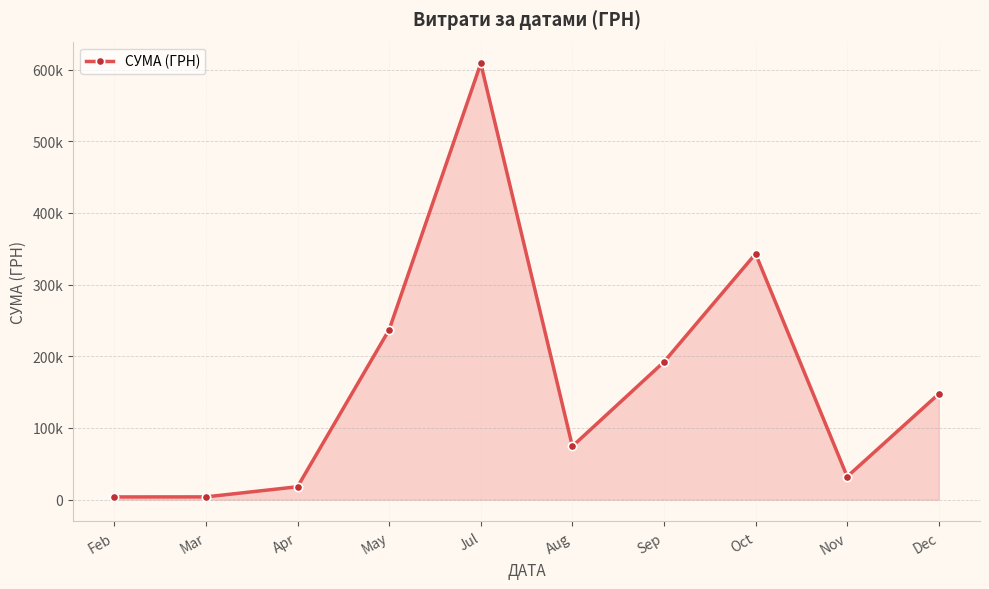

Read the value at Dec.

147487.0